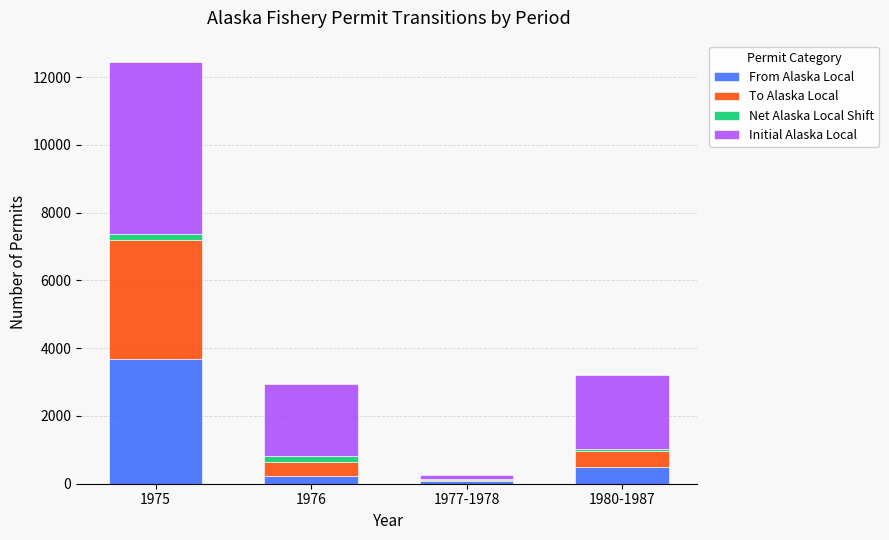

At which category is the sum across all series the highest?

1975